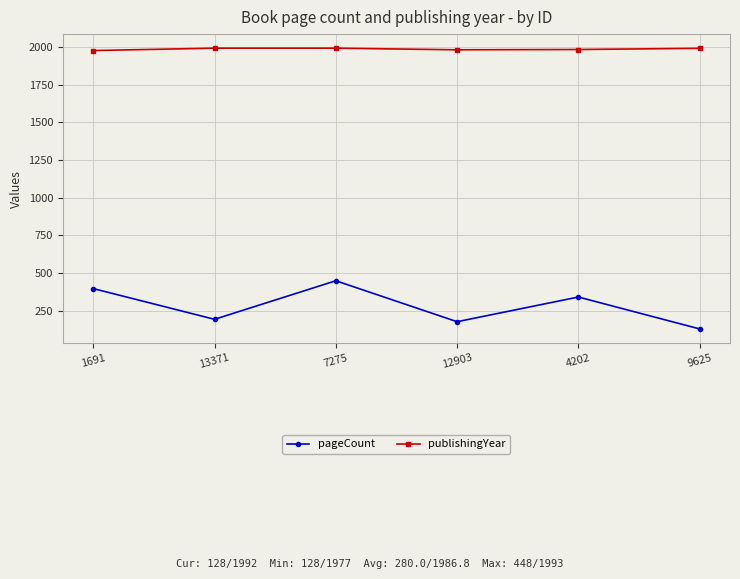

What is the total value across all series at 9625?

2120